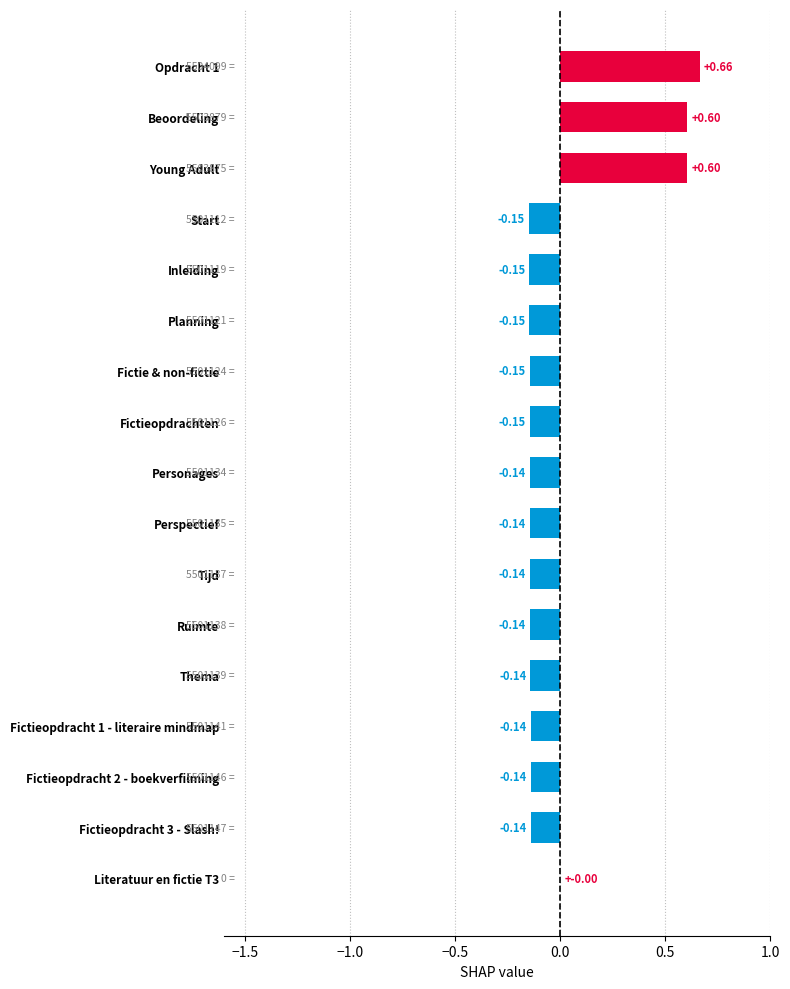

Which has a higher value, Fictieopdracht 3 - Slash! or Beoordeling?

Beoordeling